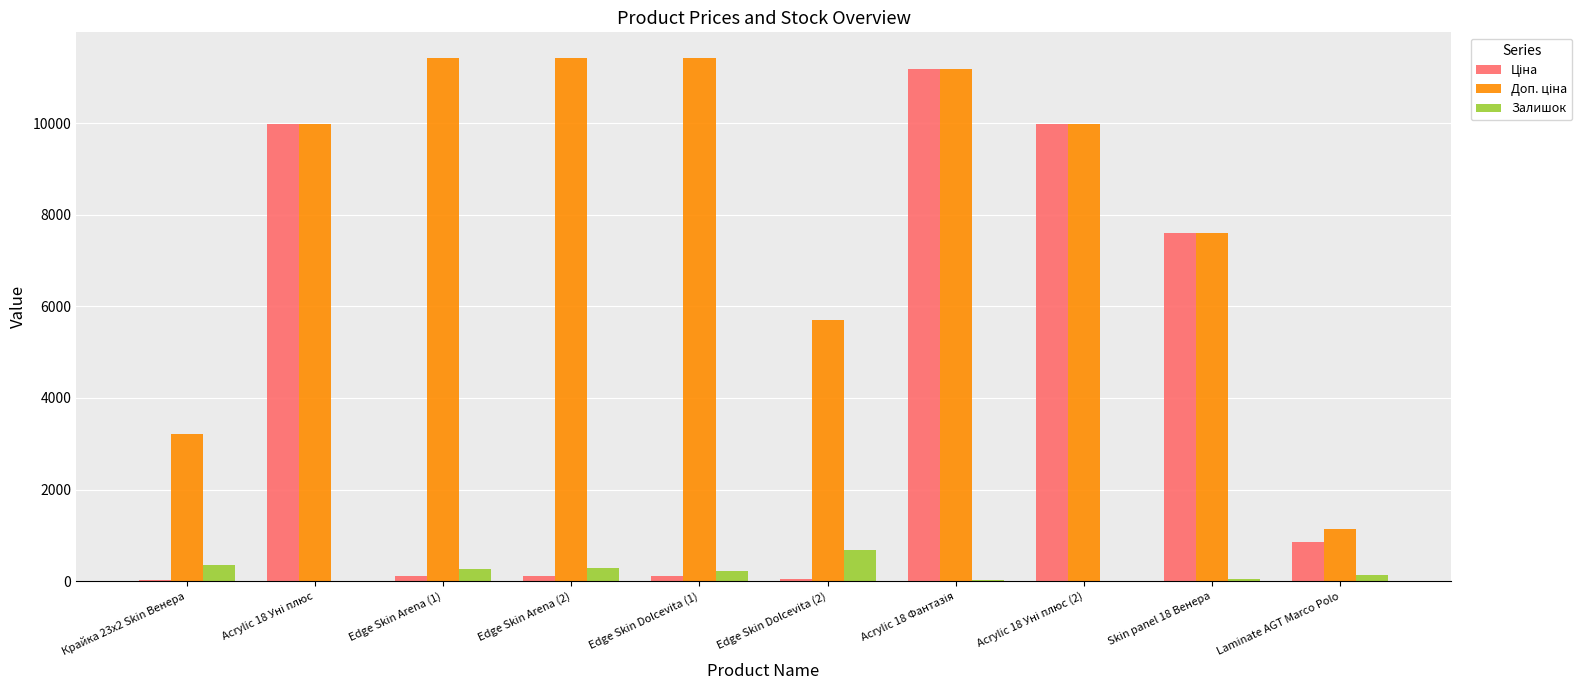

What is the sum of all Залишок values?

2014.0